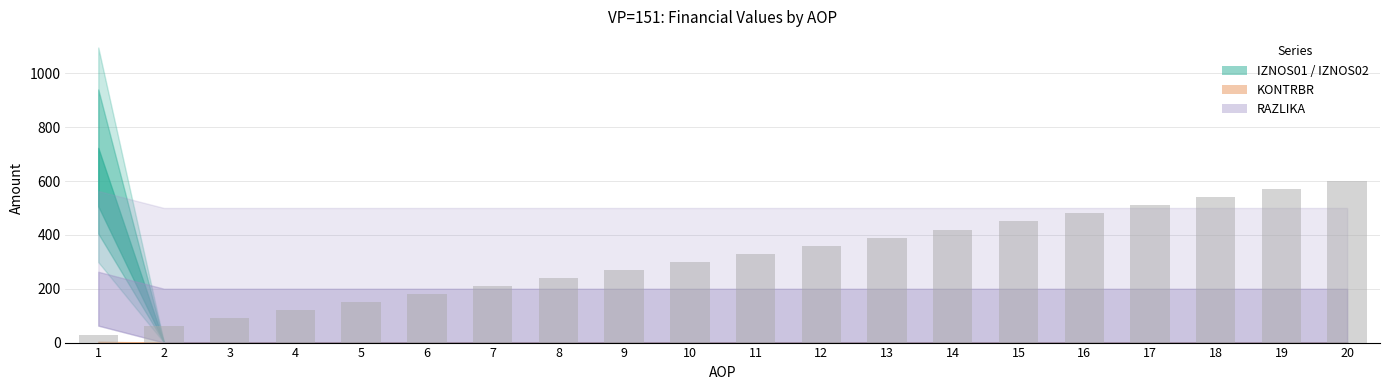

What is the value of the 4th bar from the left?

120